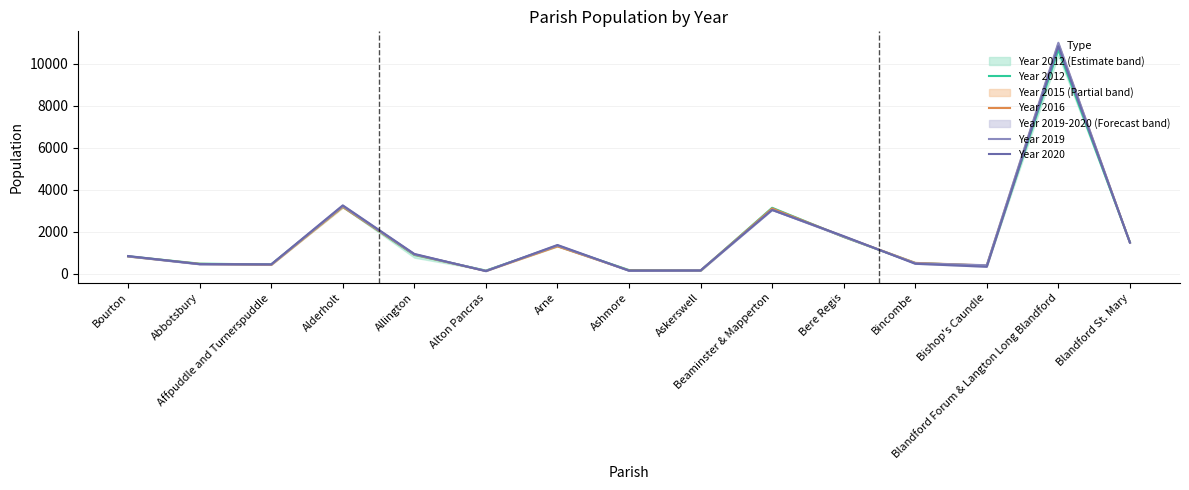

List the series in order of their overall mean, highest first.

Year 2019, Year 2016, Year 2020, Year 2012